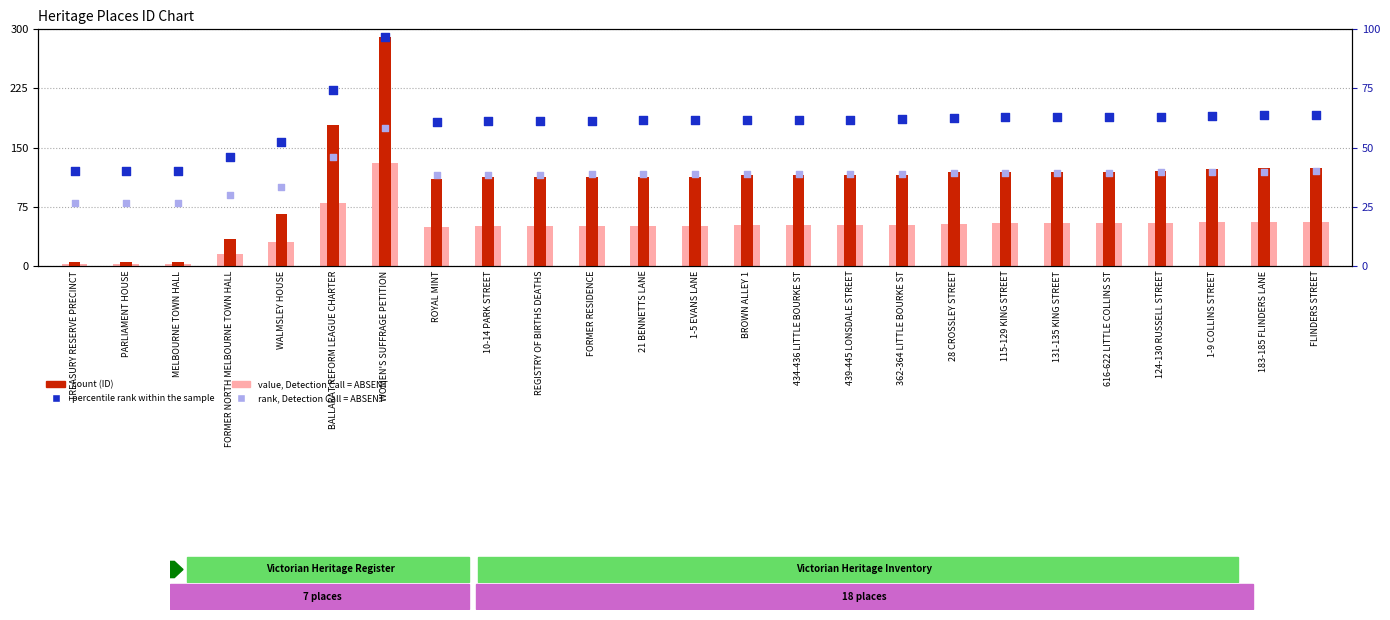

At how many categories does at least one series exceed 157?

20